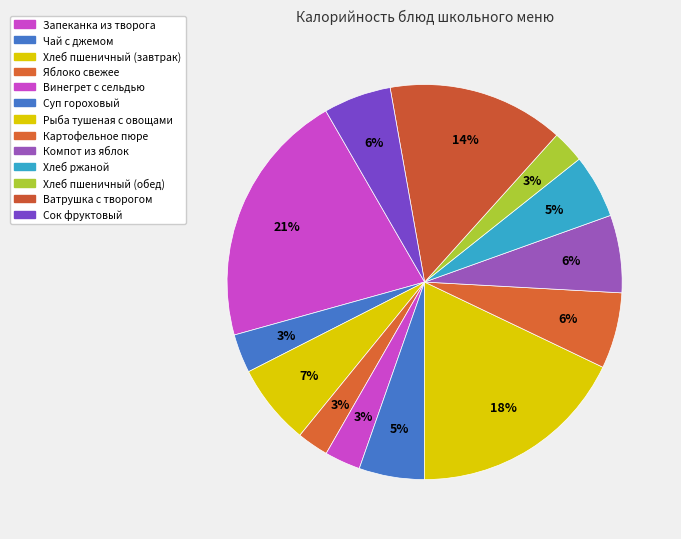

Which slice is the smallest?

Яблоко свежее